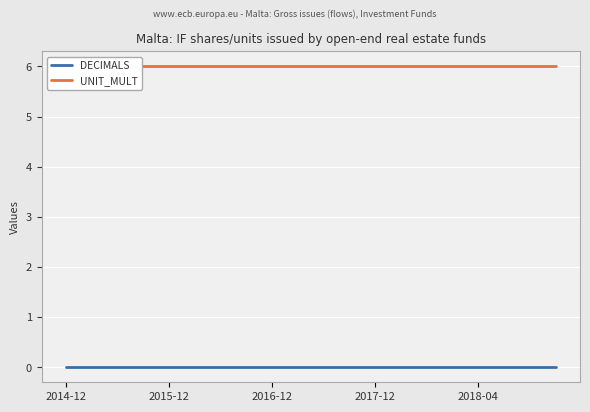

True or false: UNIT_MULT and DECIMALS cross at least once.

False